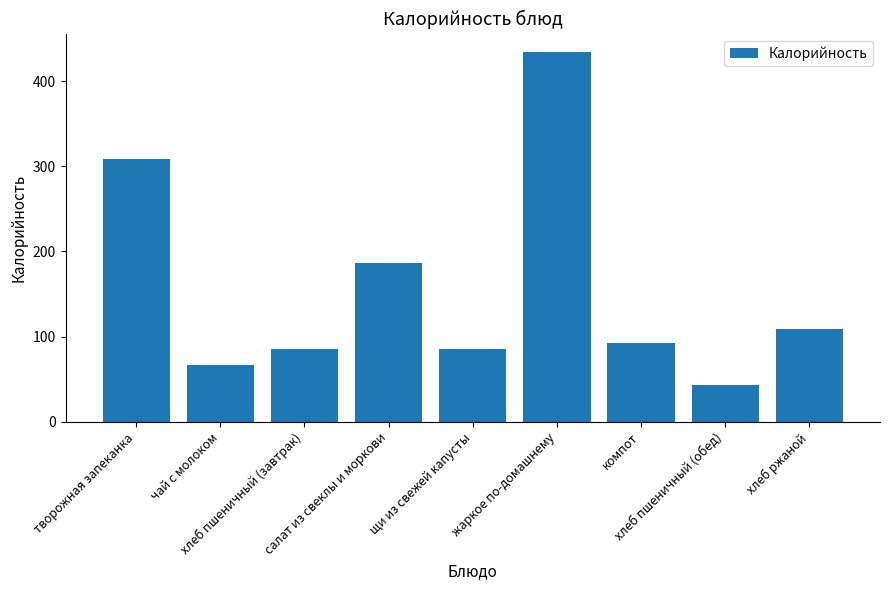

What is the value of the 6th bar from the left?

434.1